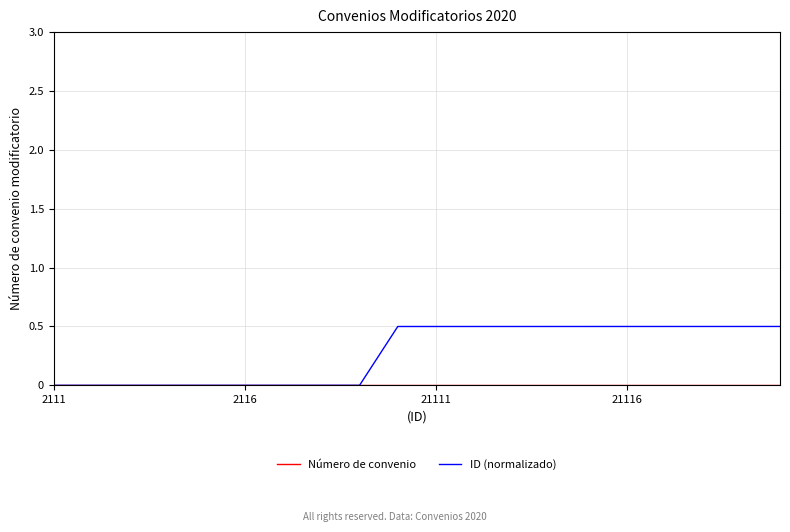

Which series has the largest total across all categories?

ID (normalizado)